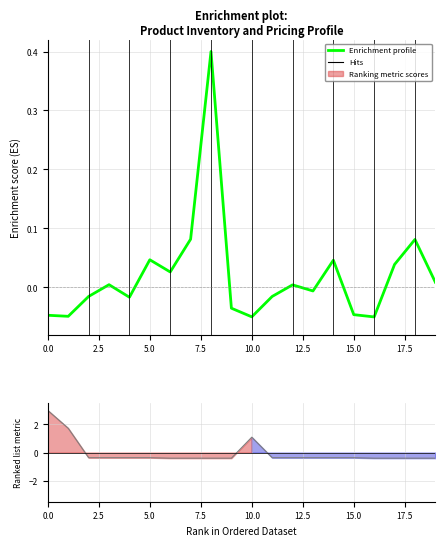

What is the difference between the second highest and second lowest values?

0.1